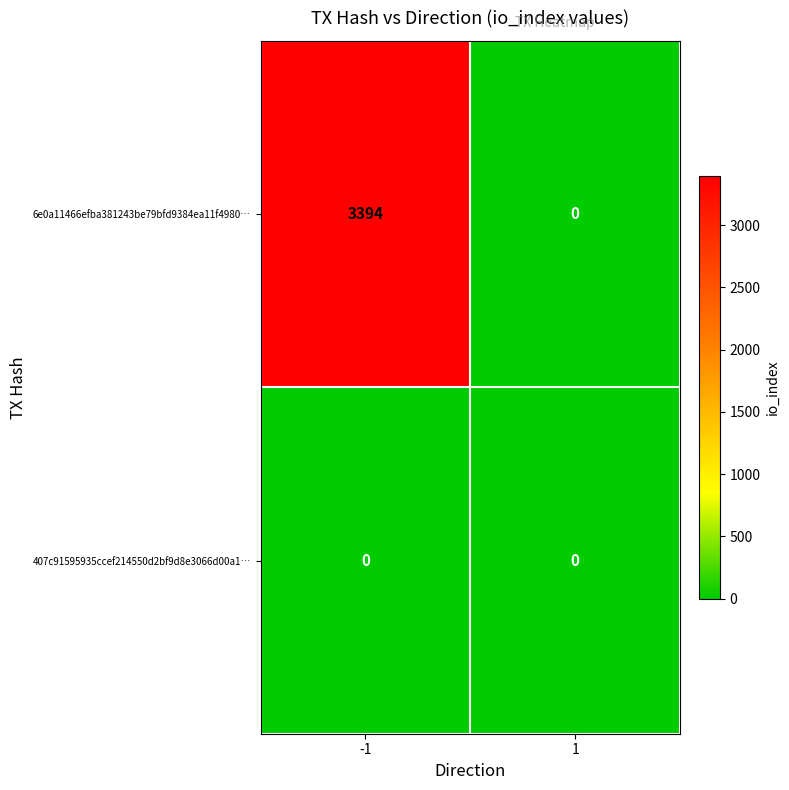

Reading left to right, transcribe all the data shown in this chart.

6e0a11466efba381243be79bfd9384ea11f4980…: -1=3394	1=0
407c91595935ccef214550d2bf9d8e3066d00a1…: -1=0	1=0